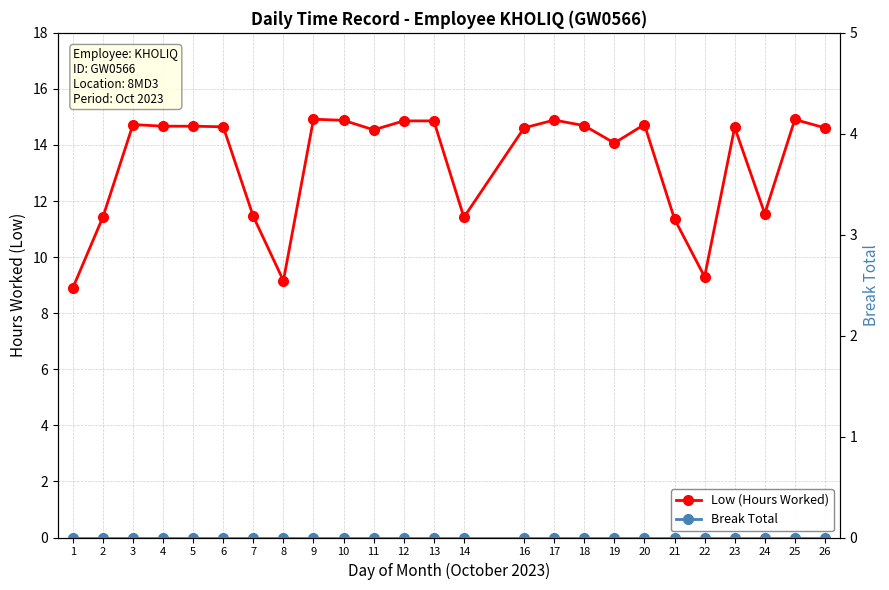

Does the chart have visible grid lines?

Yes